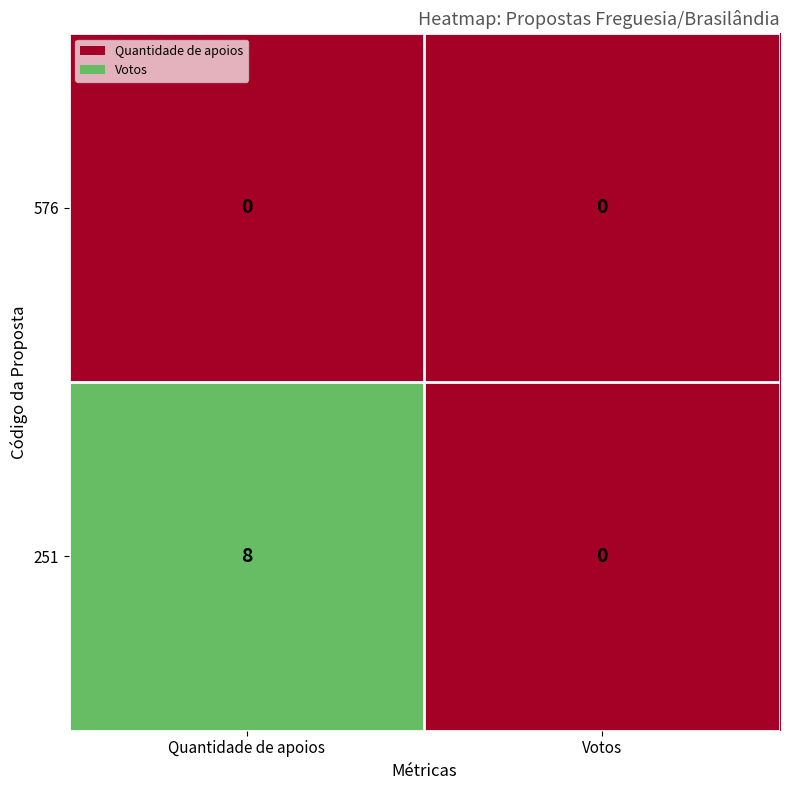

What is the difference between the 251 values at Votos and Quantidade de apoios?

8